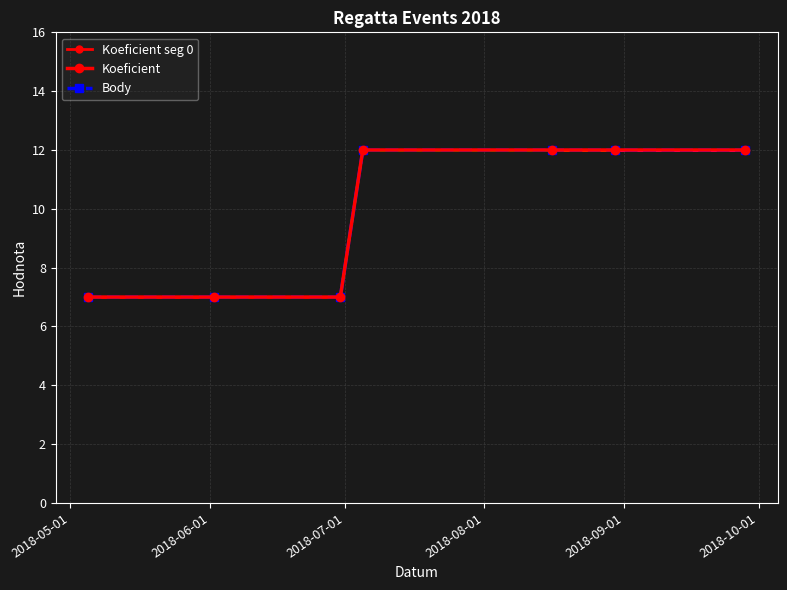

What value does the Body series have at 2018-06-02?

7